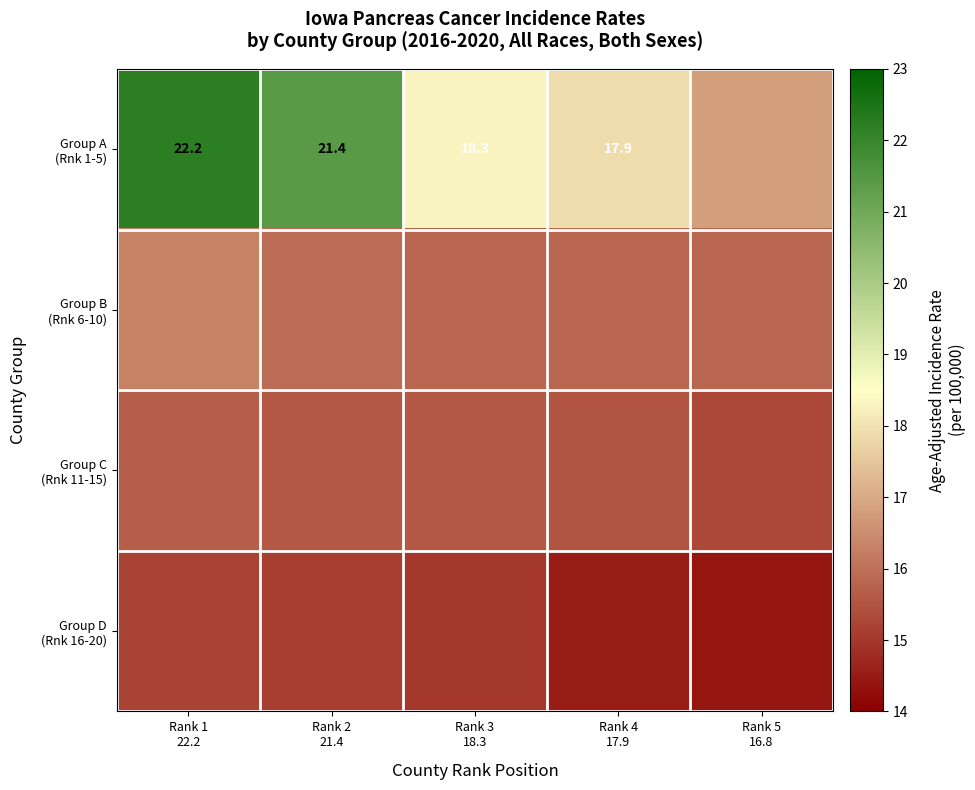

What is the total value across all series at Rank 3
18.3?

64.7